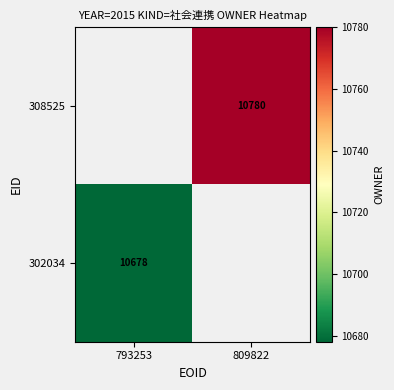

The 302034 series shows 2835 at 793253. True or false?

False